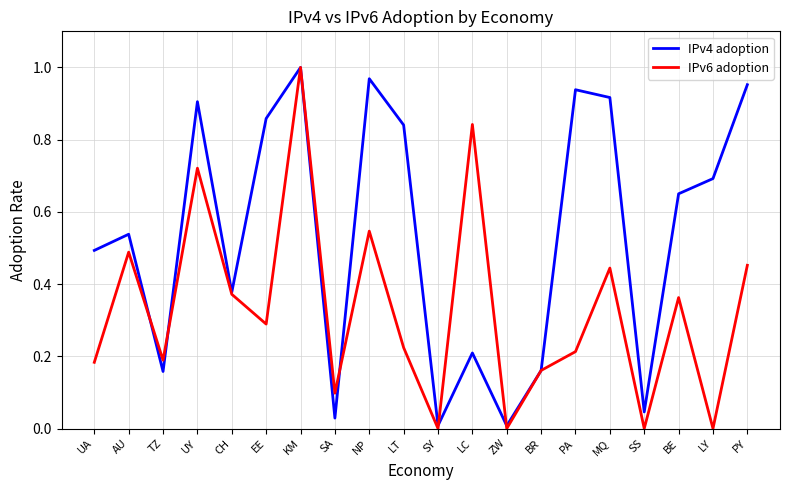

What position from the left is LY?

19